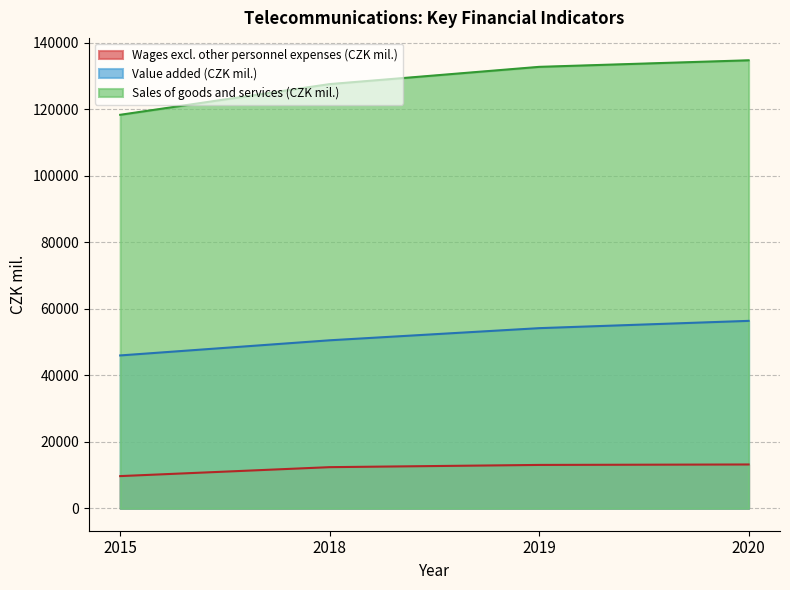

At which category does the chart reach its minimum across all series?

2015